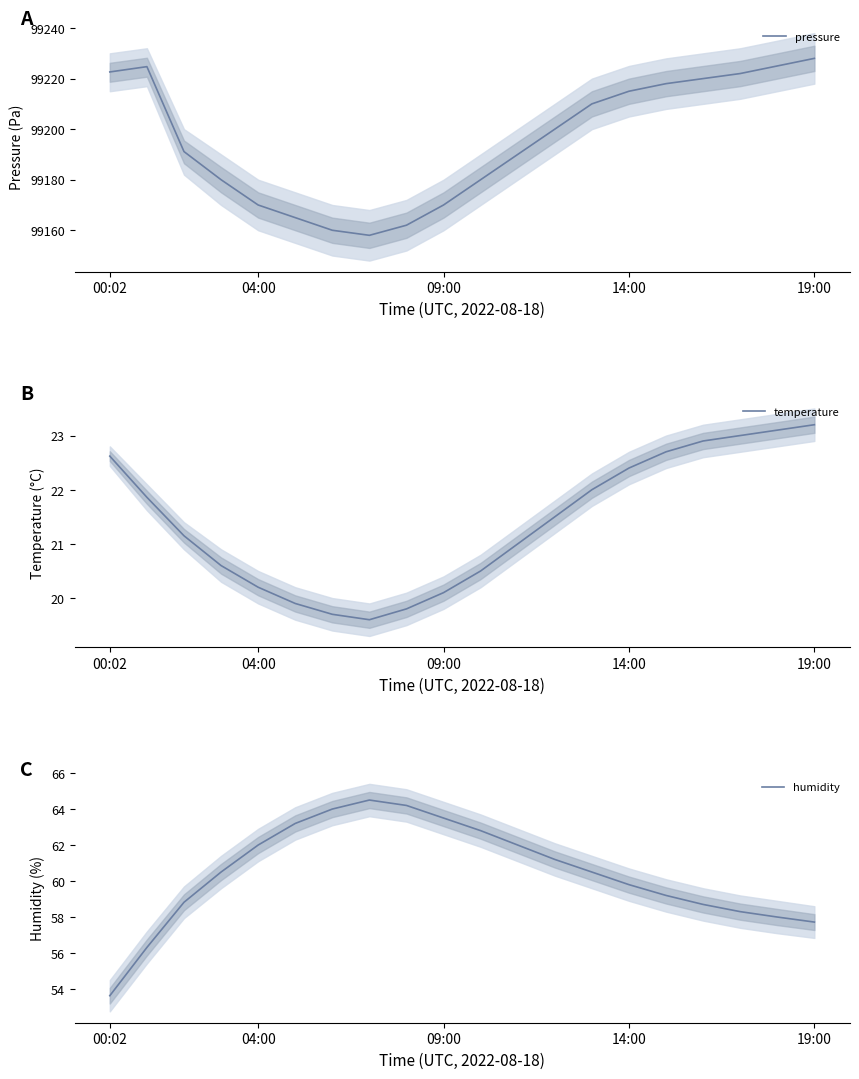

Which category has the highest value in the pressure series?

19:00